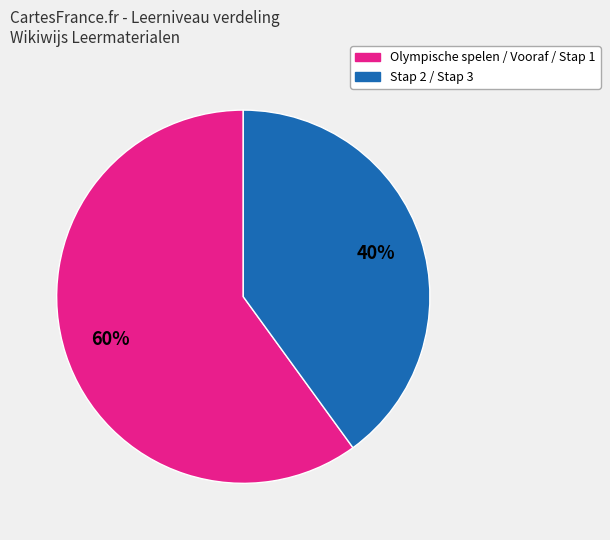

Is there a majority slice in this chart?

Yes